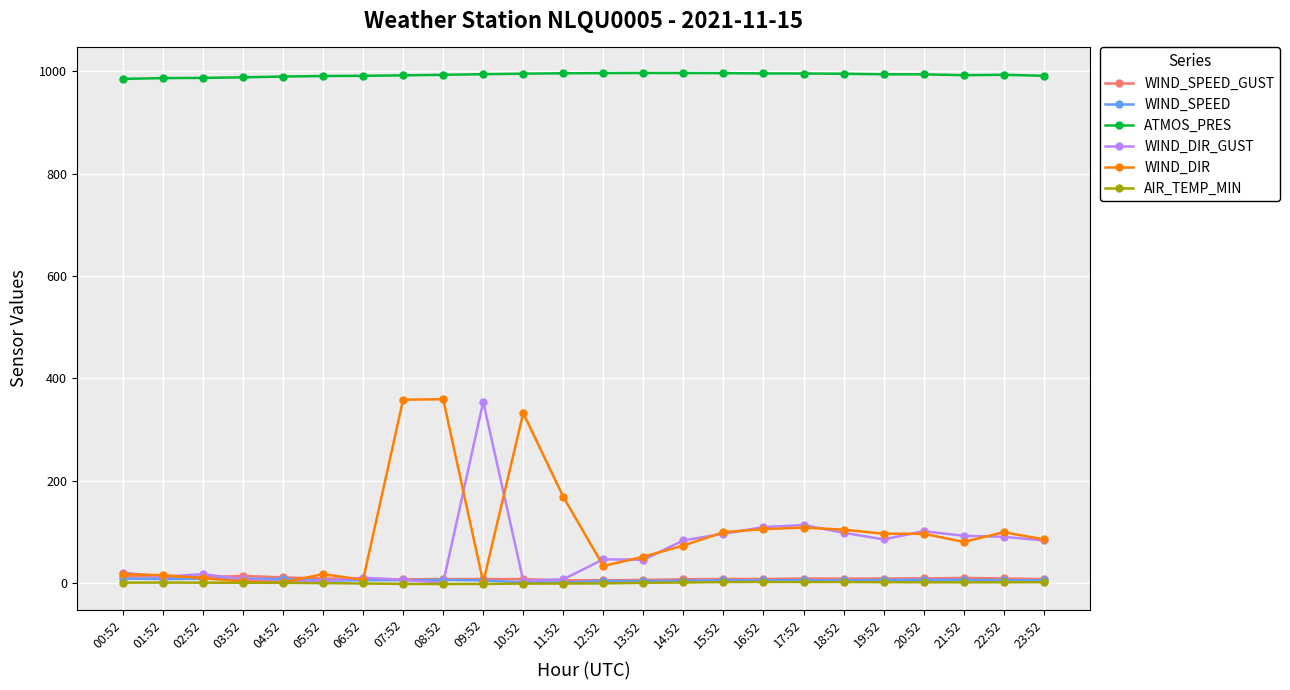

What is the value of the WIND_DIR_GUST point at the 7th from the left?

10.0